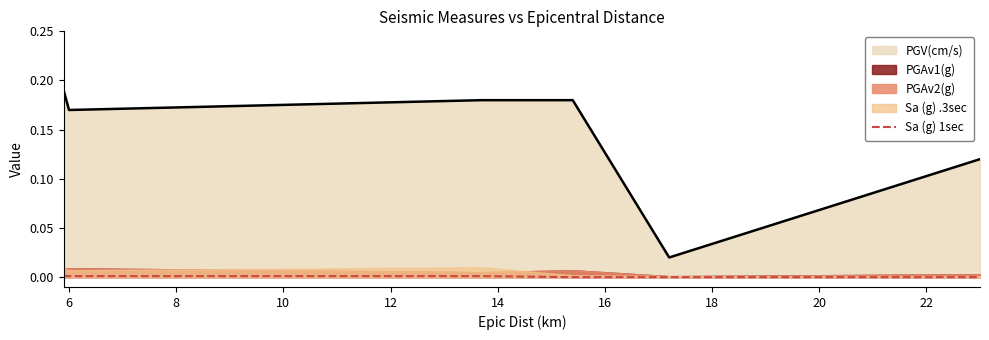

True or false: Sa (g) 1sec and PGV(cm/s) cross at least once.

False